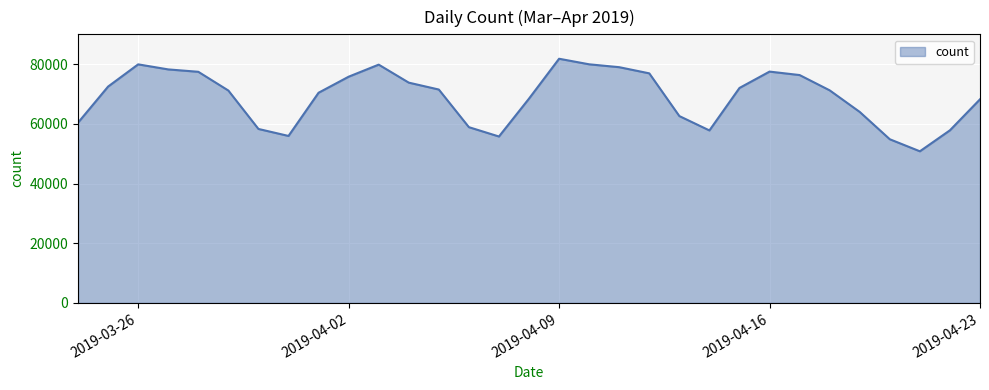

What is the maximum value shown in the chart?

81853